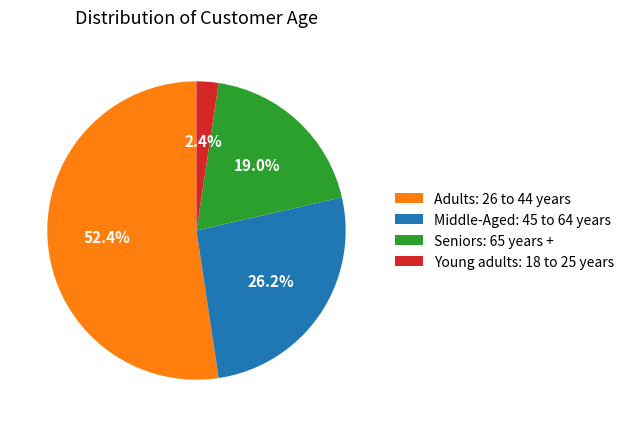

Rank the categories by value from highest to lowest.

Adults: 26 to 44 years, Middle-Aged: 45 to 64 years, Seniors: 65 years +, Young adults: 18 to 25 years